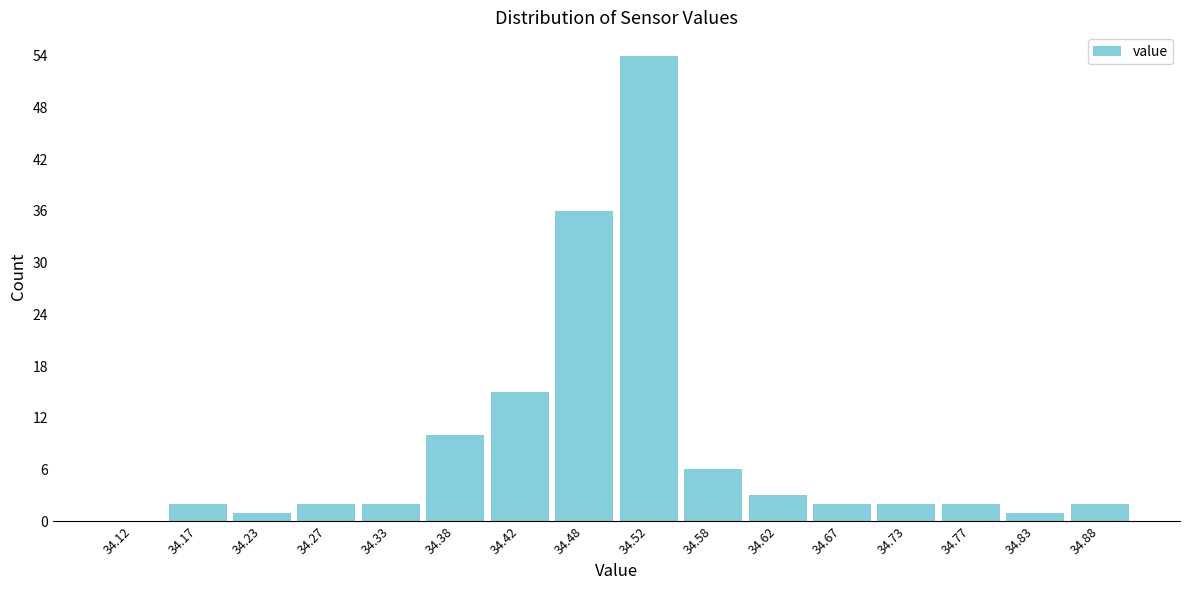

Over which range of the x-axis is the bar tallest?

34.50 to 34.55